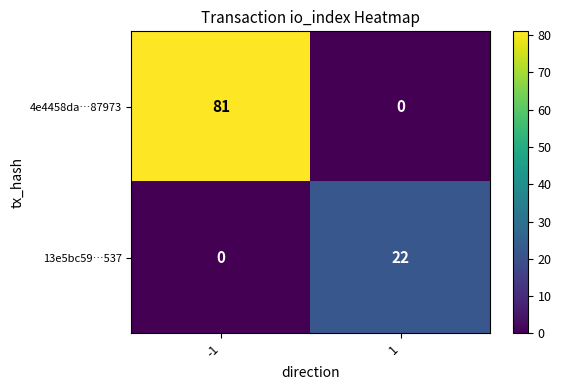

Is it true that 4e4458da…87973 equals 81 at -1?

True